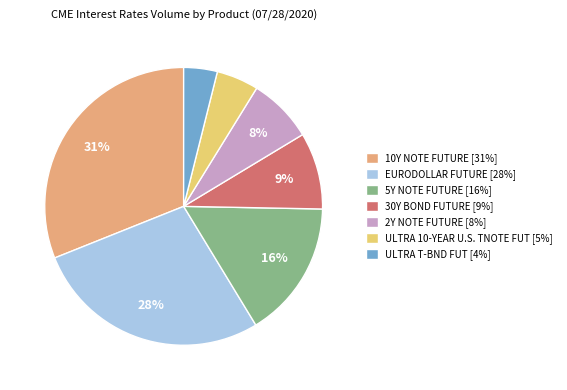

To the nearest percent, what is the combined percentage of EURODOLLAR FUTURE and ULTRA 10-YEAR U.S. TNOTE FUT?

33%